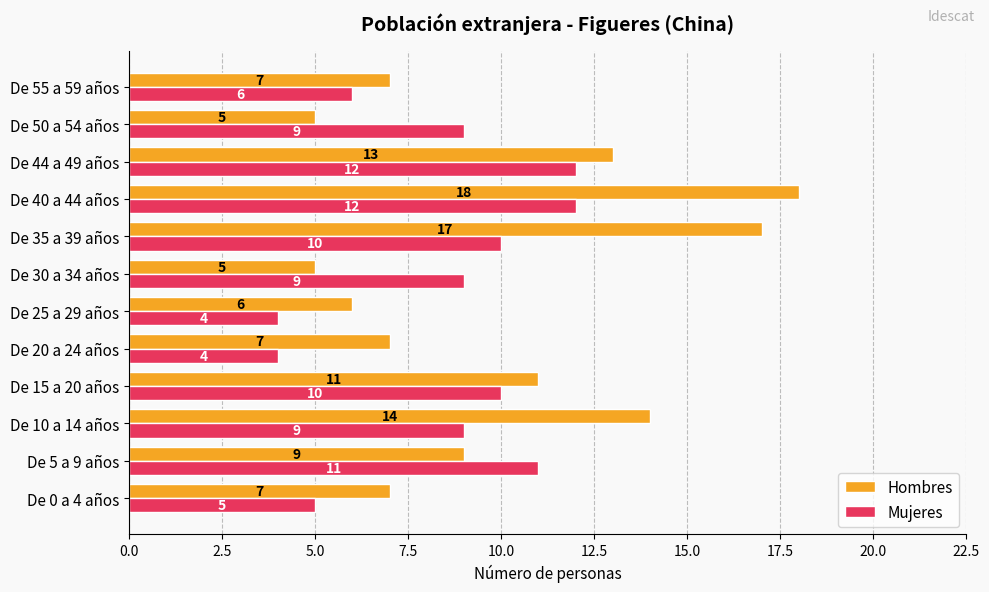

What is the maximum value shown in the chart?

18